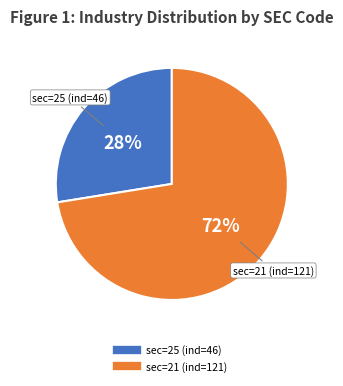

Does any single category account for the majority?

Yes